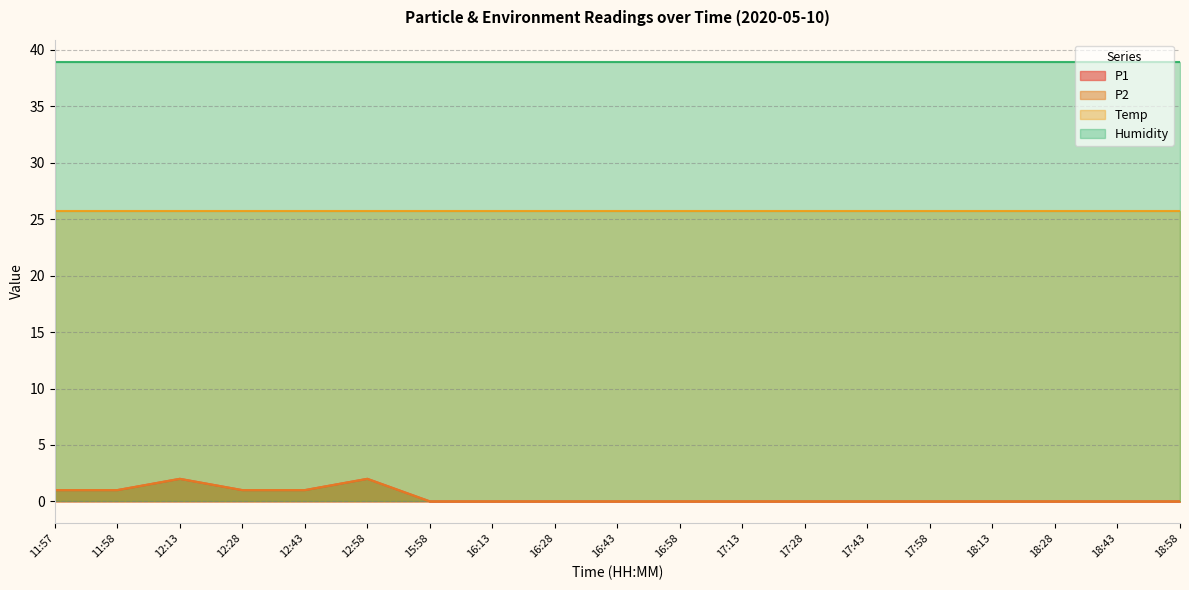

What is the label of the 19th point from the right?

11:57